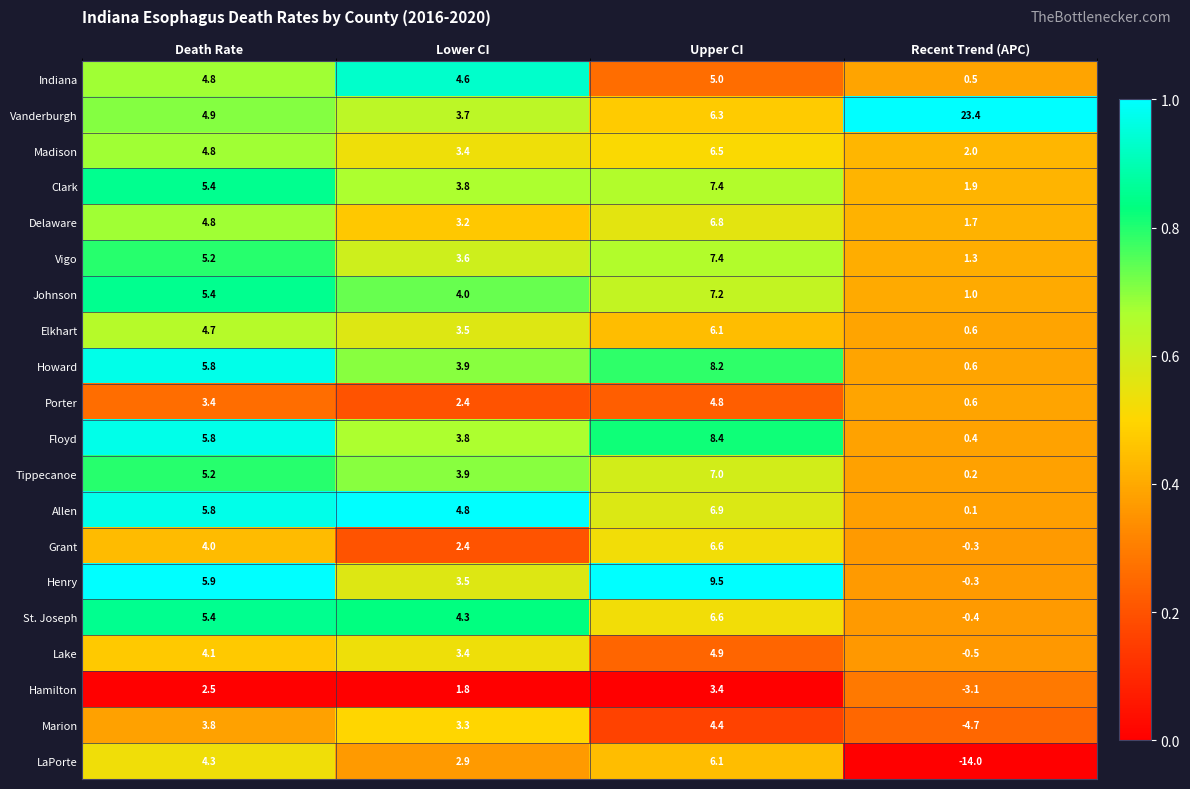

At which label does LaPorte reach its peak?

Upper CI